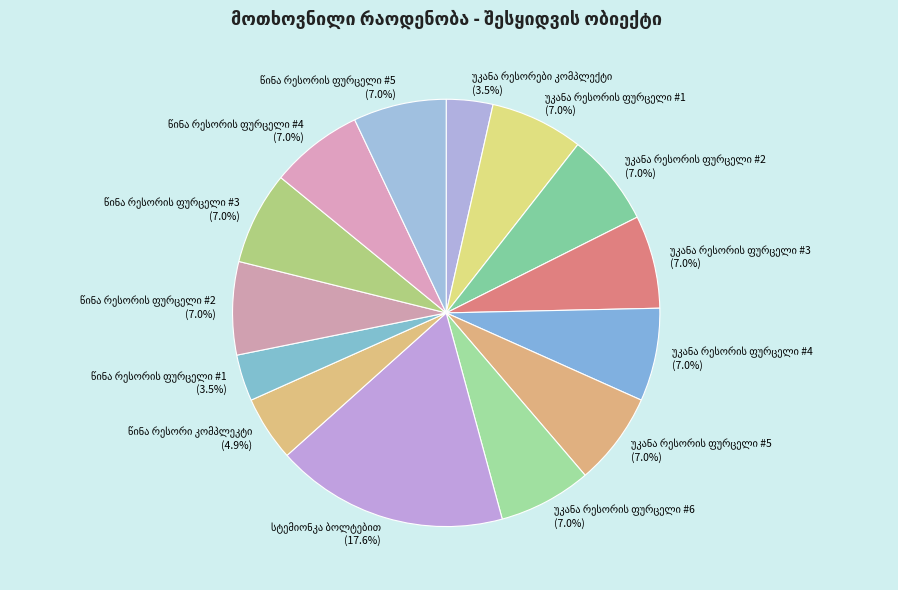

Is there any slice that represents more than half of the pie?

No